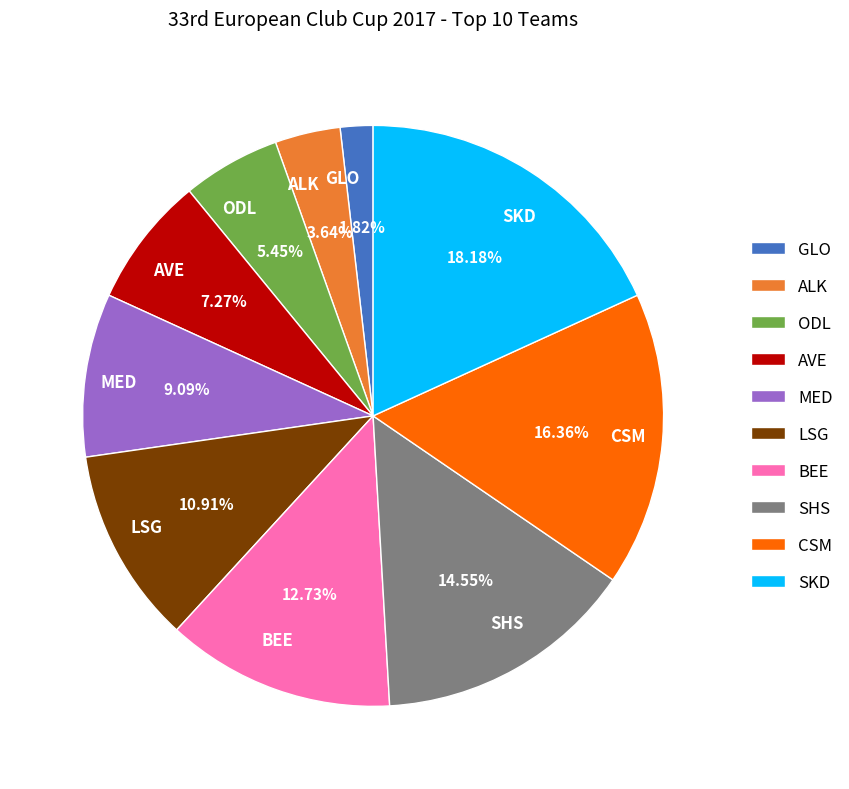

Rank the categories by value from lowest to highest.

GLO, ALK, ODL, AVE, MED, LSG, BEE, SHS, CSM, SKD